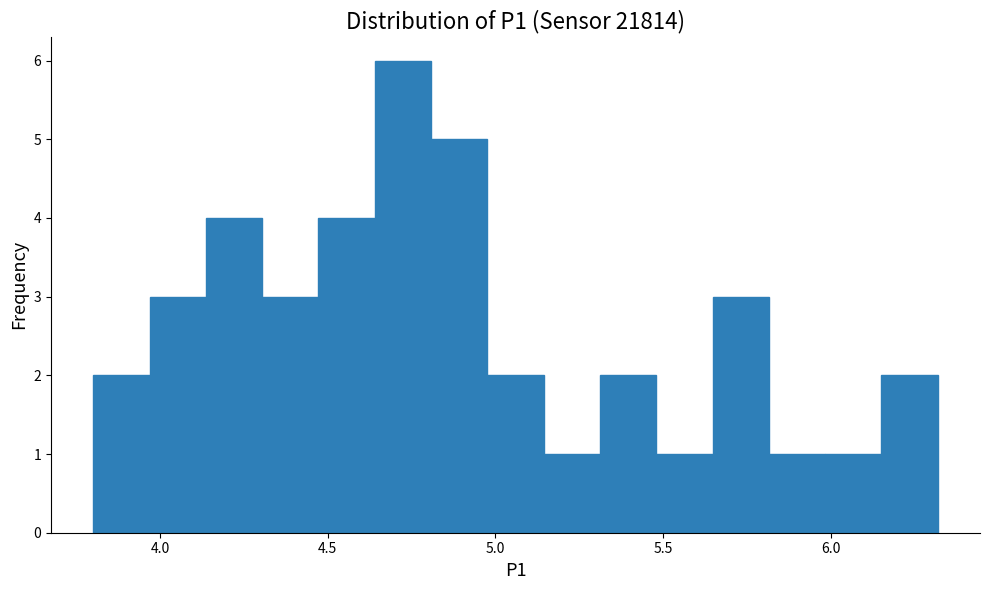

Around what value on the x-axis is the tallest bar? Give the approximate position of its centre, as read against the axis.

4.70